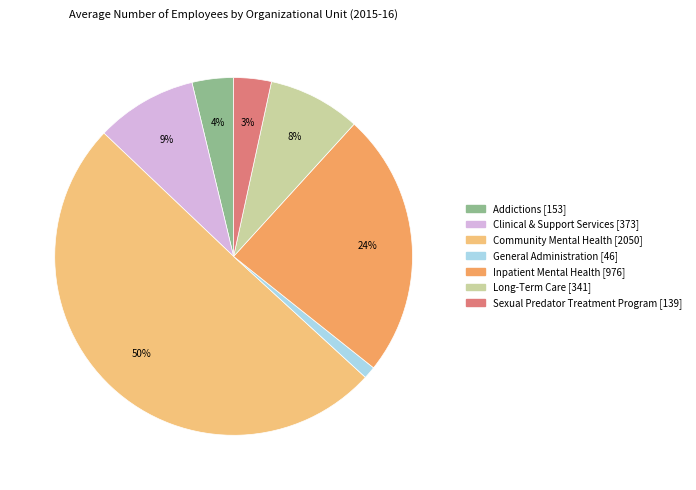

What is the smallest slice in the pie chart?

General Administration